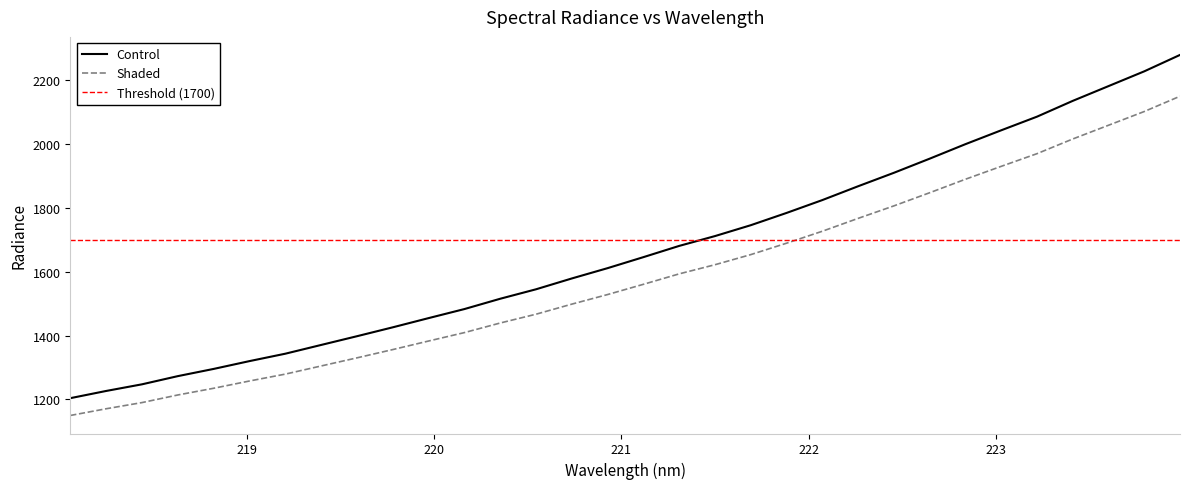

The value at 220.7354 is 317.6. True or false?

False